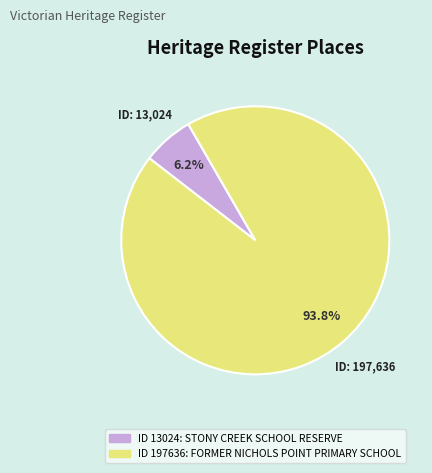

Is there any slice that represents more than half of the pie?

Yes